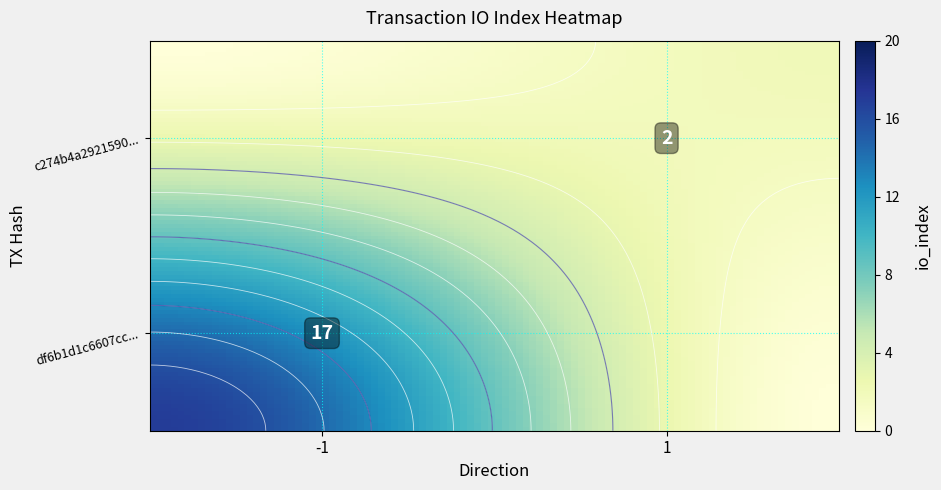

Is it true that df6b1d1c6607cc048c0282f1b932ba168eac259 equals -1 at direction?

True